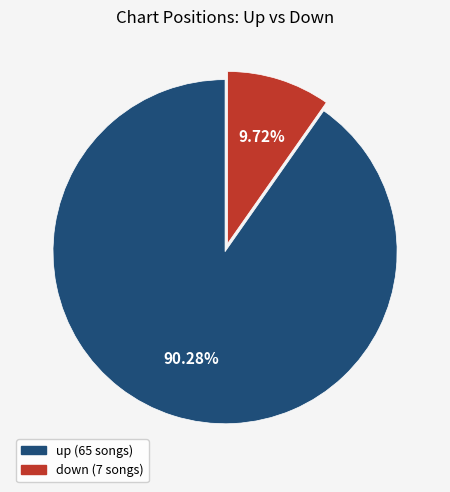

To the nearest percent, what is the difference between the down and up slice percentages?

81%